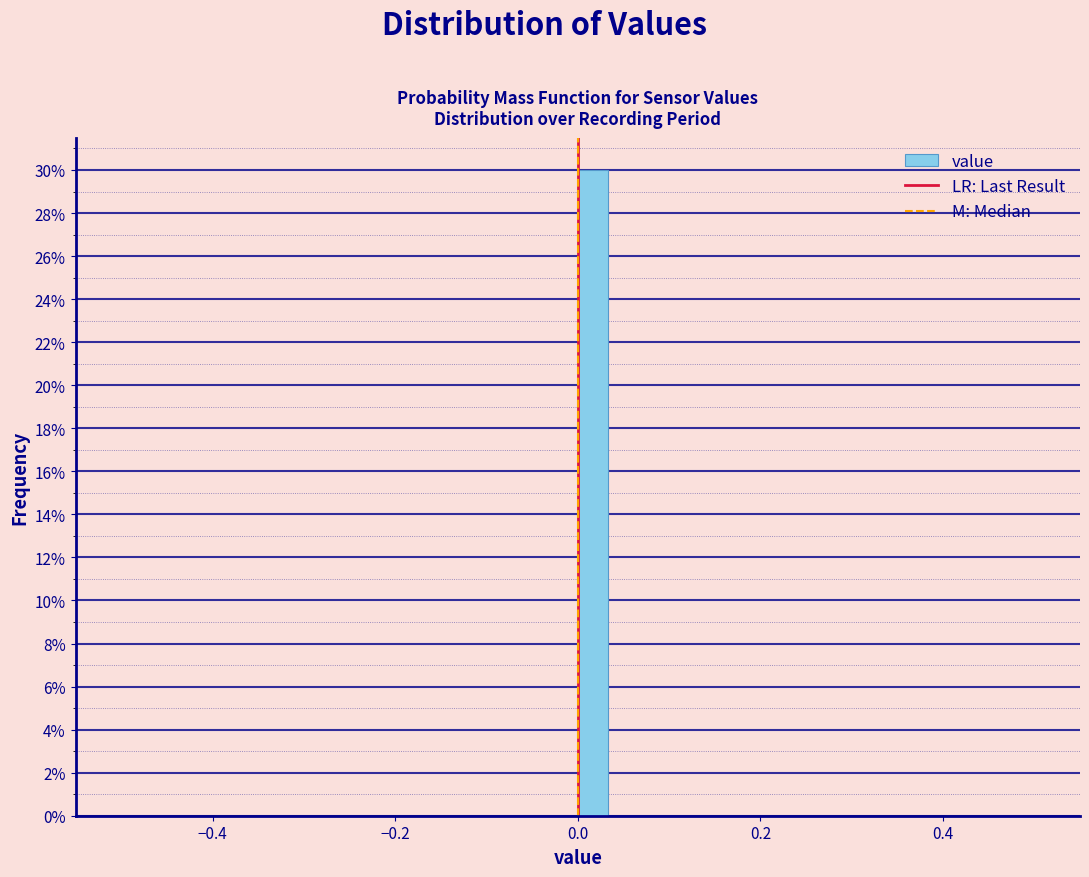

Read against the x-axis, roughly where is the centre of the tallest bar?

0.02